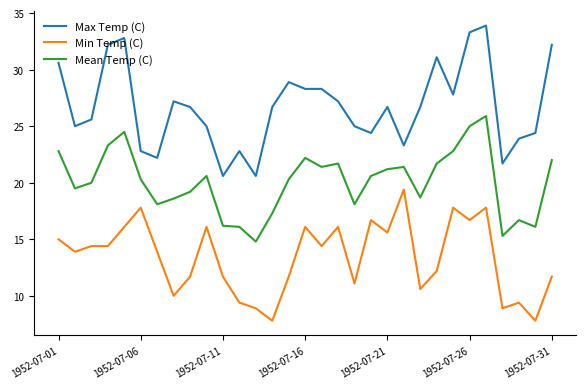

What is the lowest value of the Max Temp (C) series?

20.6